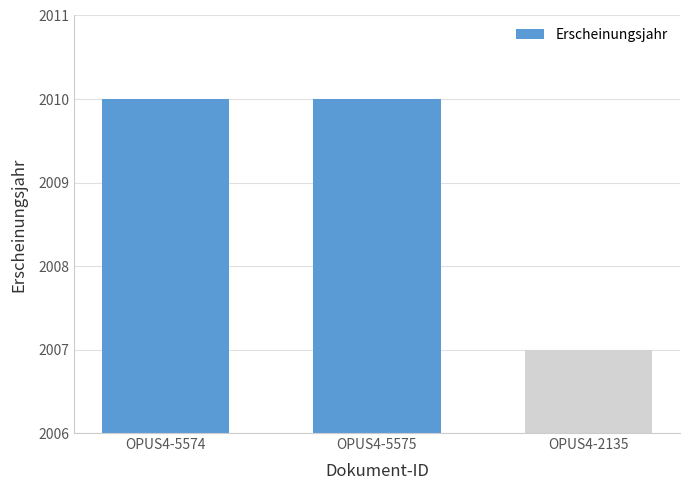

Does the chart contain stacked bars?

No